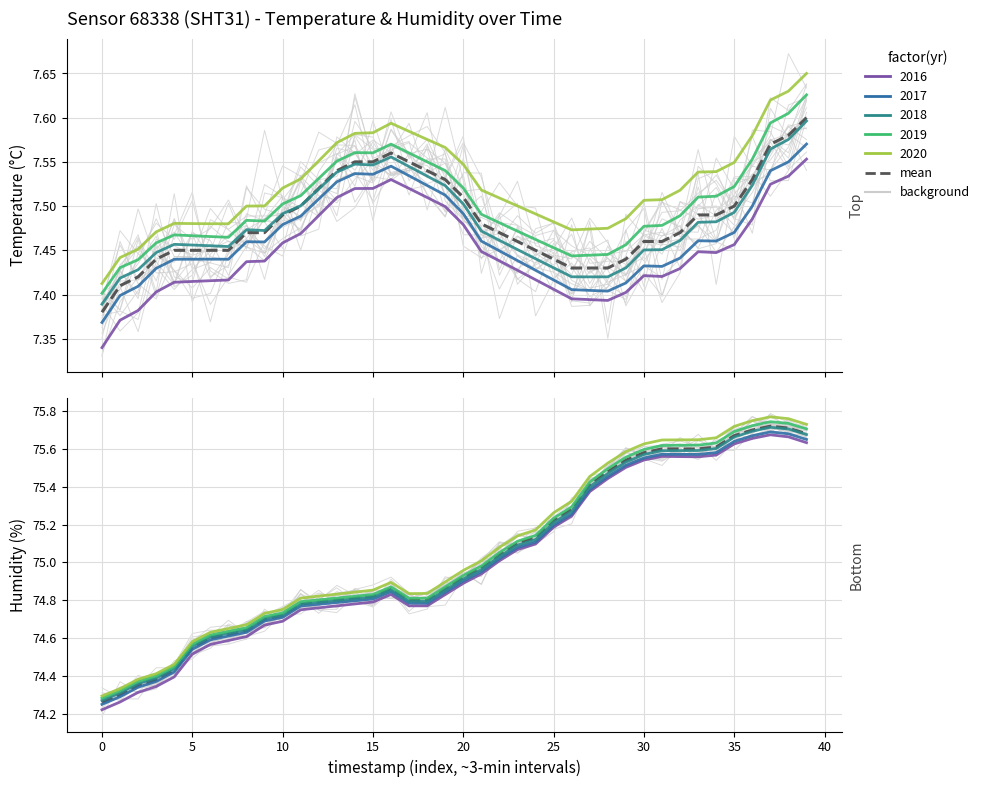

The value at 14 is 19.2. True or false?

False